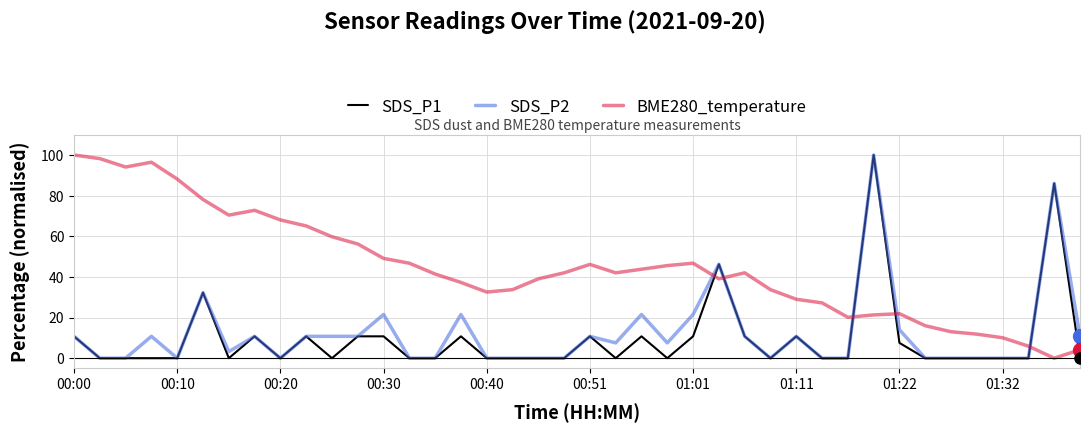

Which series has the largest total across all categories?

BME280_temperature